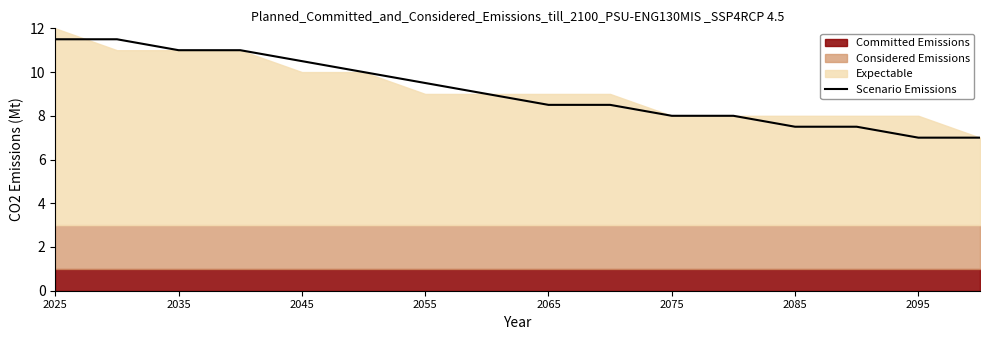

The value of Scenario Emissions at 2095 is 7.0. True or false?

True